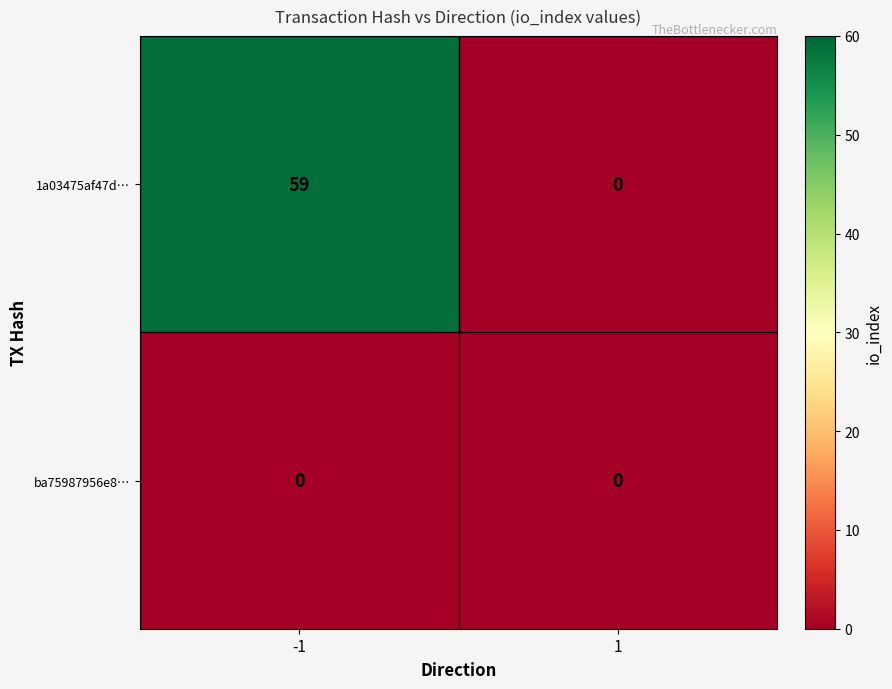

At which category is the sum across all series the highest?

-1